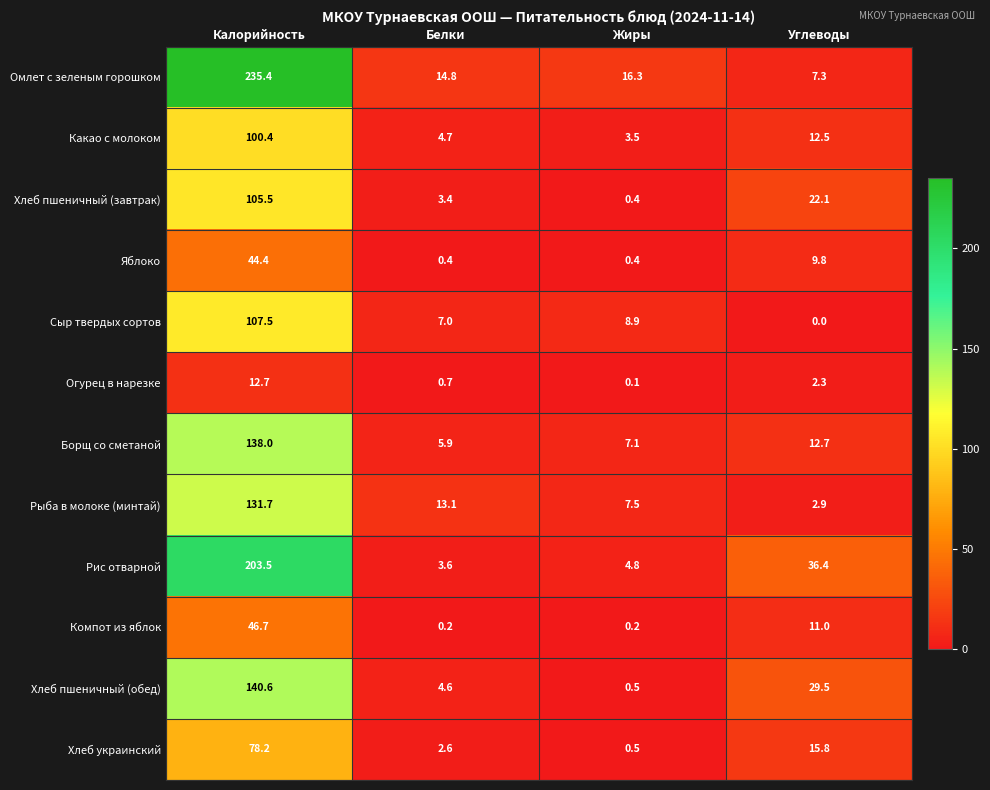

What is the difference between the maximum and second lowest values in the Компот из яблок series?

46.5